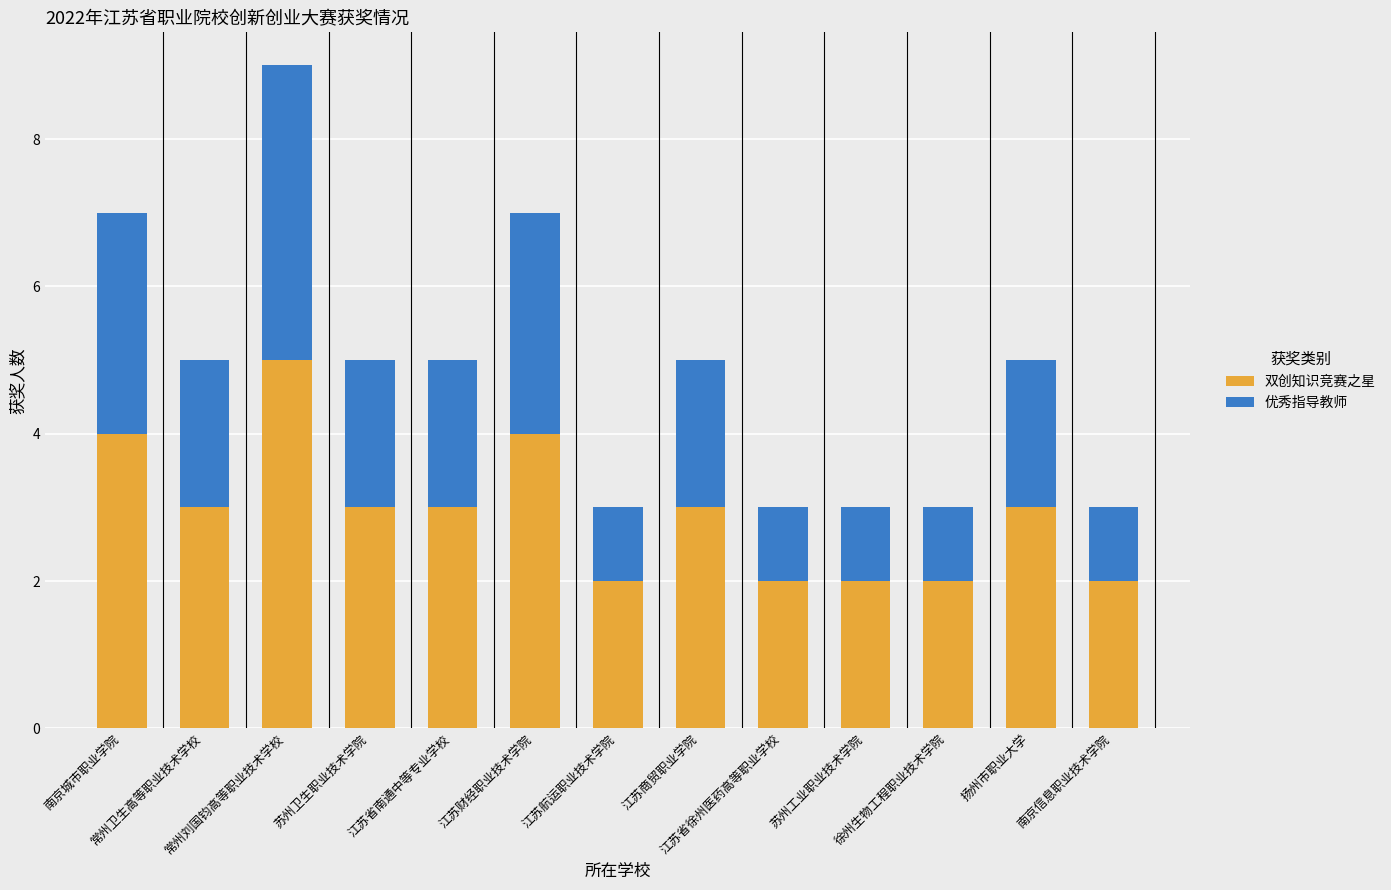

What is the maximum value for 双创知识竞赛之星?

5